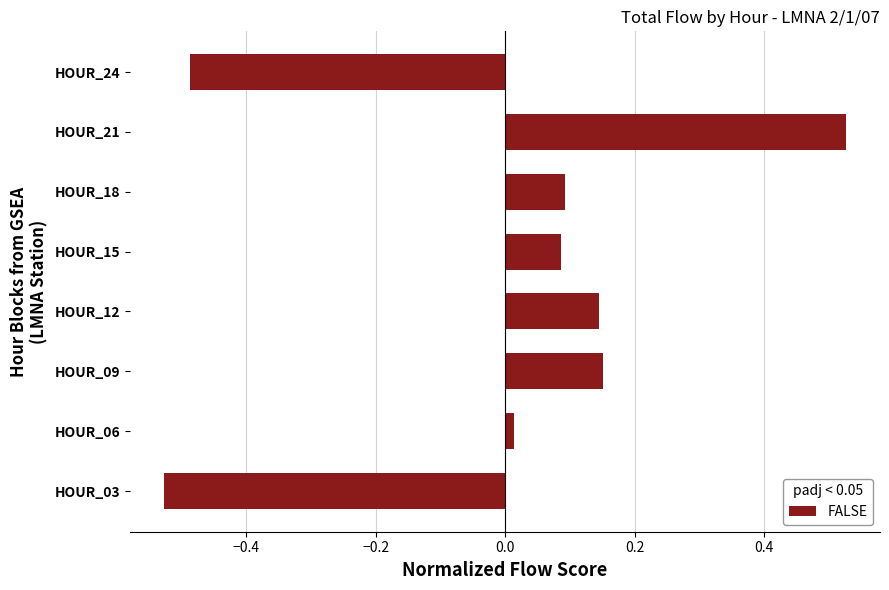

Where is the data nearest to the value 0?

HOUR_06